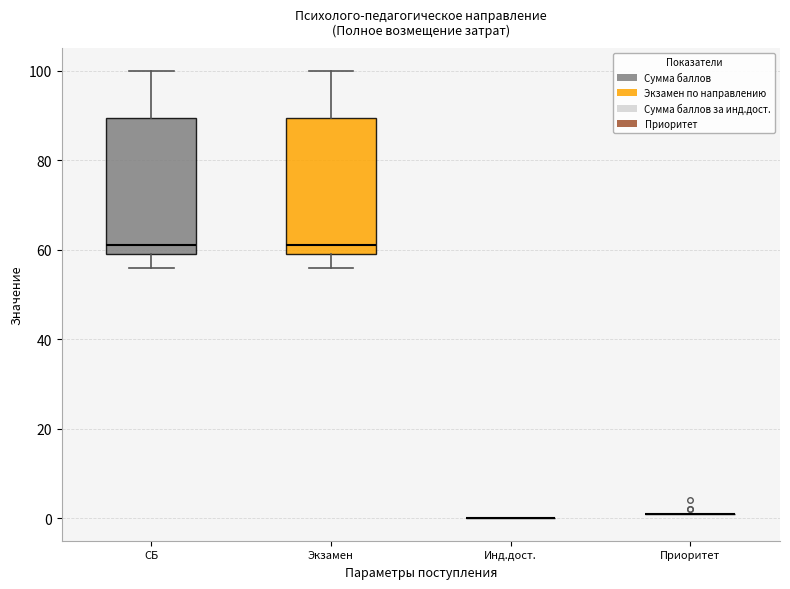

Reading left to right, read every box against the y-axis: the position of its median line, the range the box covers, and the ends of its whiskers. The values are not printed on the chart, so give them approximately, as read against the axis.

СБ: median 62, box 60 to 90, whiskers 56 to 100
Экзамен: median 62, box 60 to 90, whiskers 56 to 100
Инд.дост.: box collapsed to a line at 0, whiskers 0 to 0
Приоритет: box collapsed to a line at 2, whiskers 2 to 2